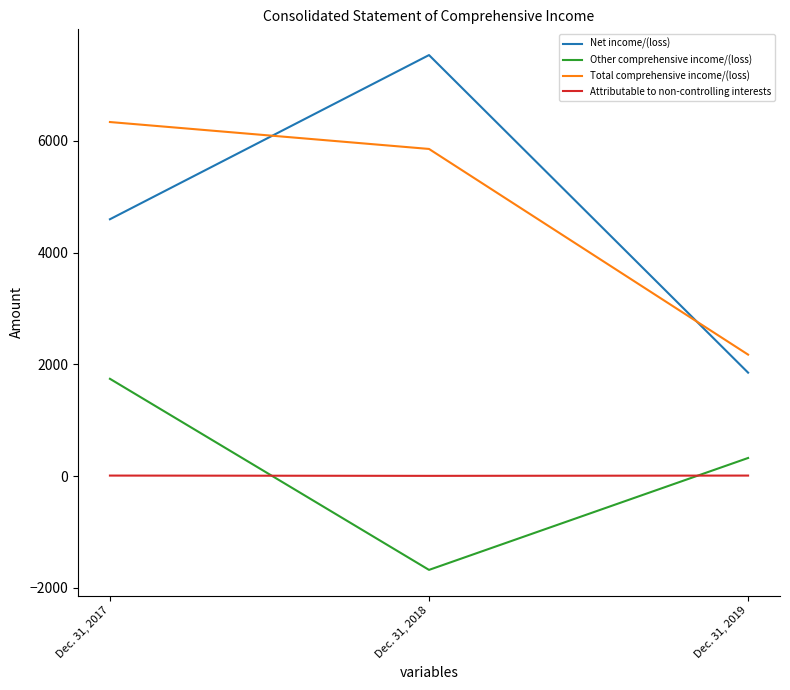

How many lines are shown in the chart?

4